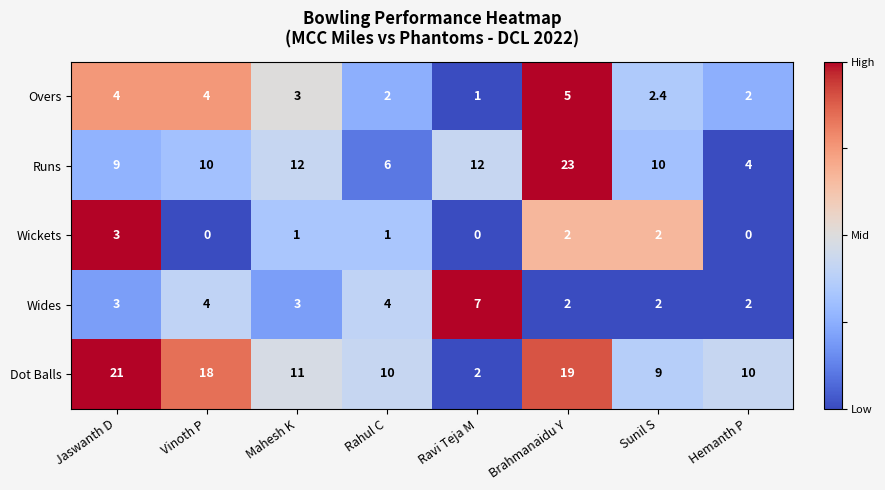

Is it true that Dot Balls equals 9.0 at Sunil S?

True